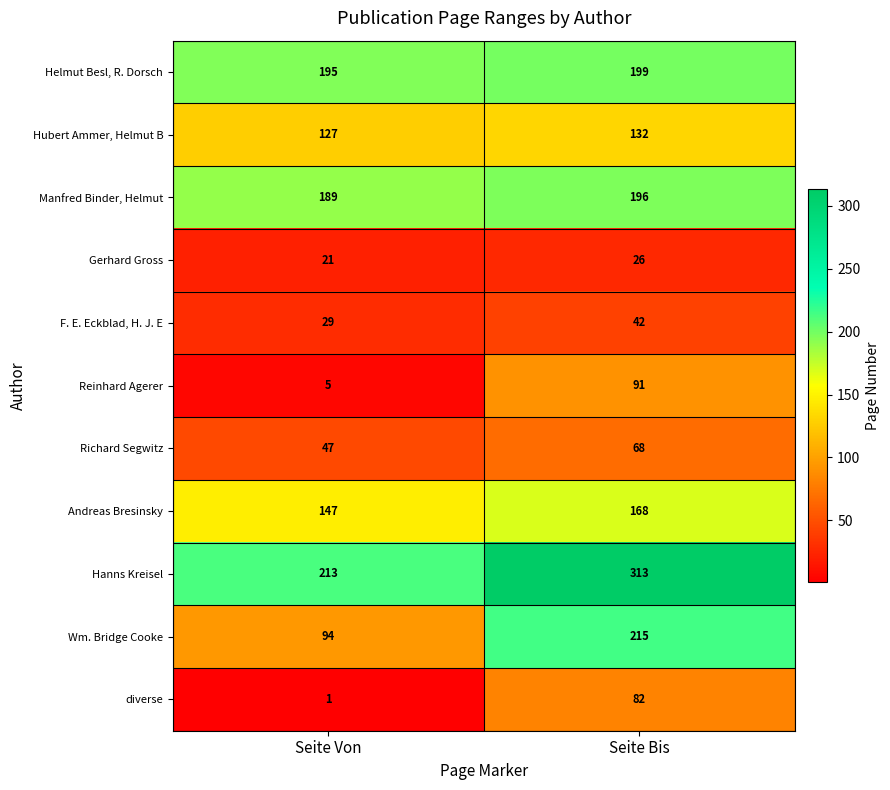

How many series are shown in this chart?

11